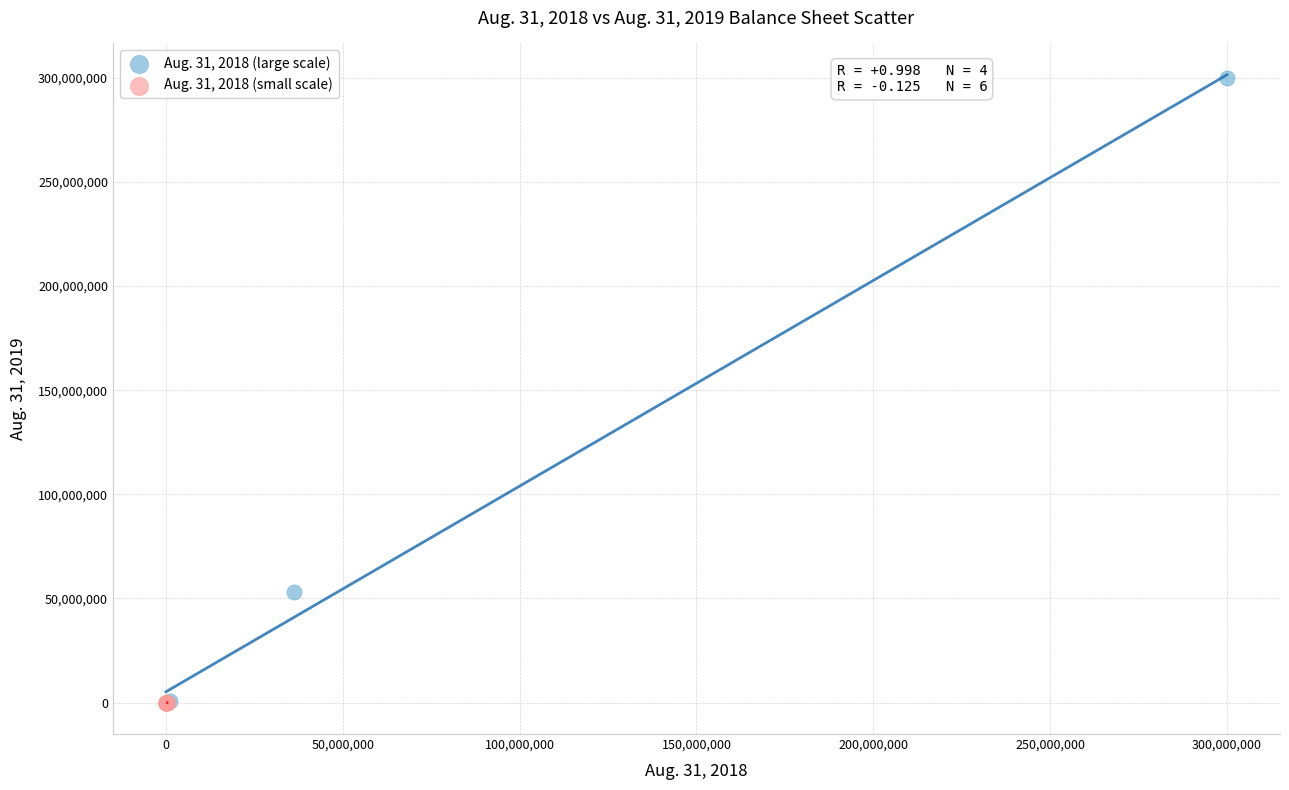

Which series has the largest Y range (max minus min)?

Aug. 31, 2018 (large scale)